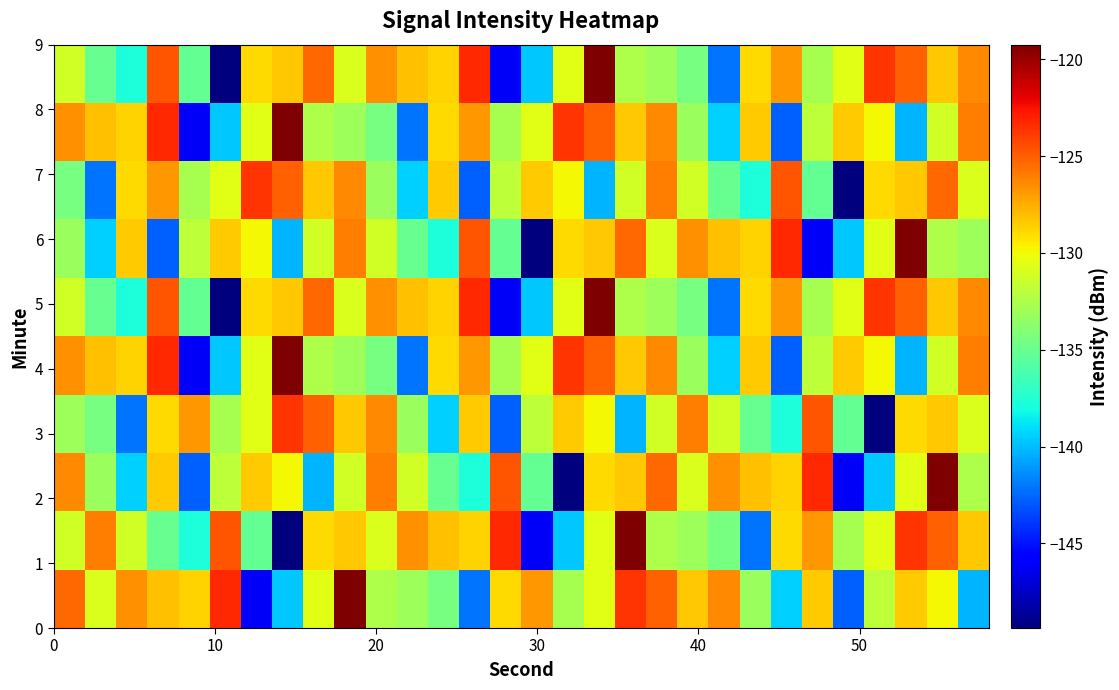

Count the number of categories in the chart.

30